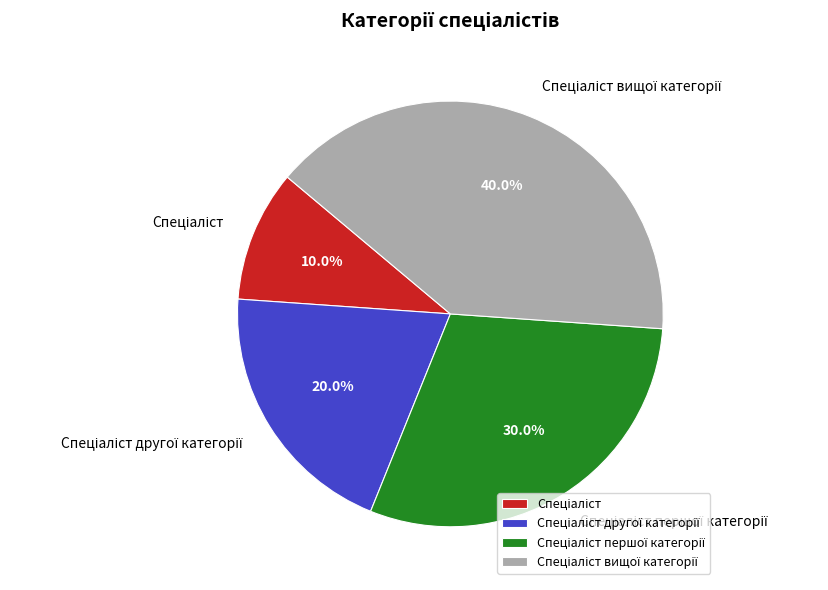

Does any single category account for the majority?

No